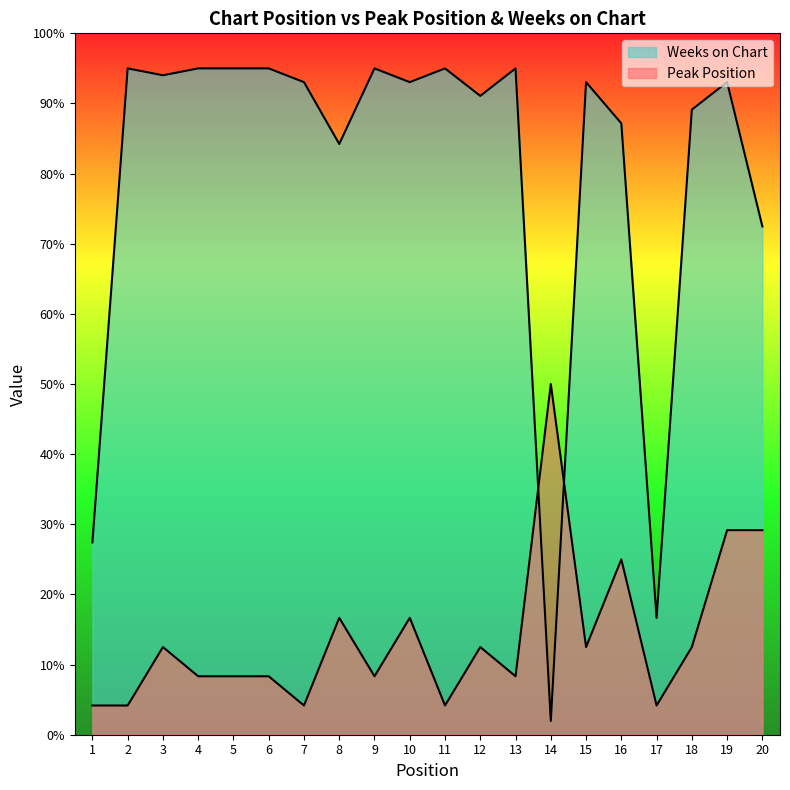

True or false: Weeks on Chart and Peak Position intersect in this chart.

True